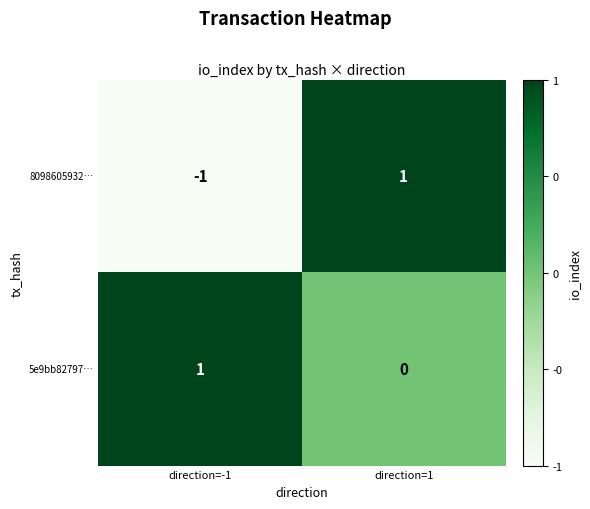

Which series has the largest total across all categories?

5e9bb82797…